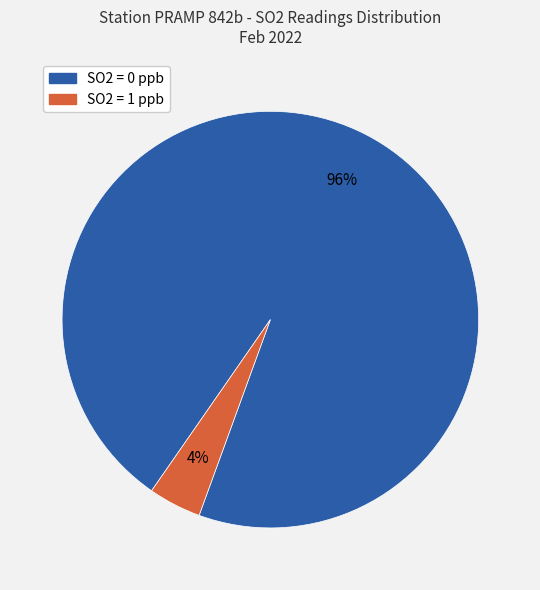

Does any single category account for the majority?

Yes